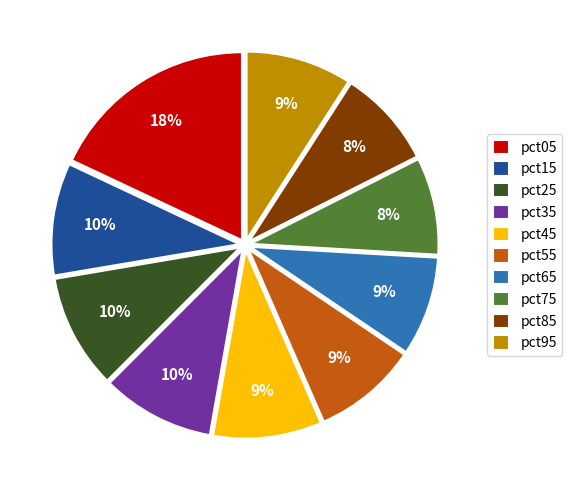

Which has a higher value, pct45 or pct75?

pct45